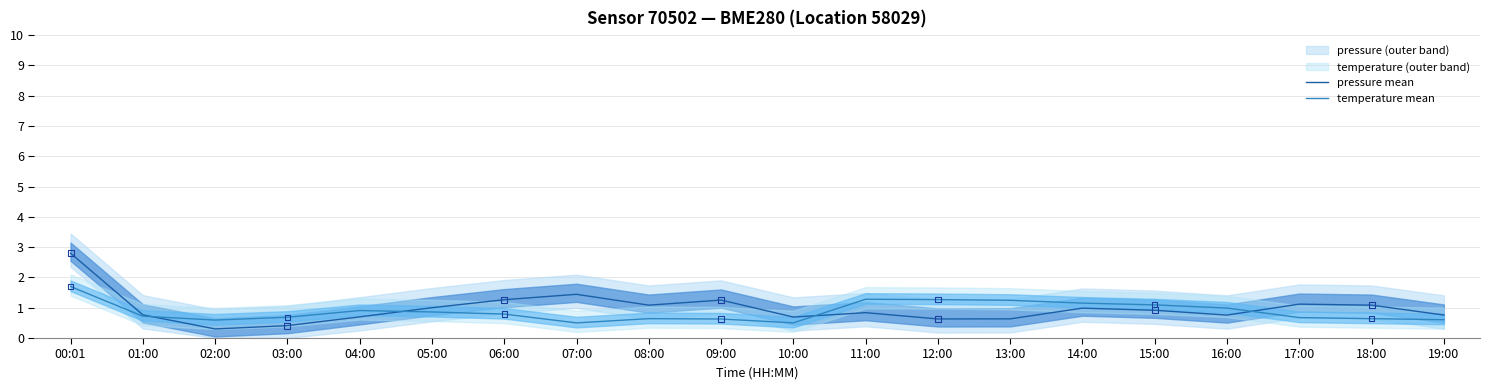

At which category is the sum across all series the highest?

00:01